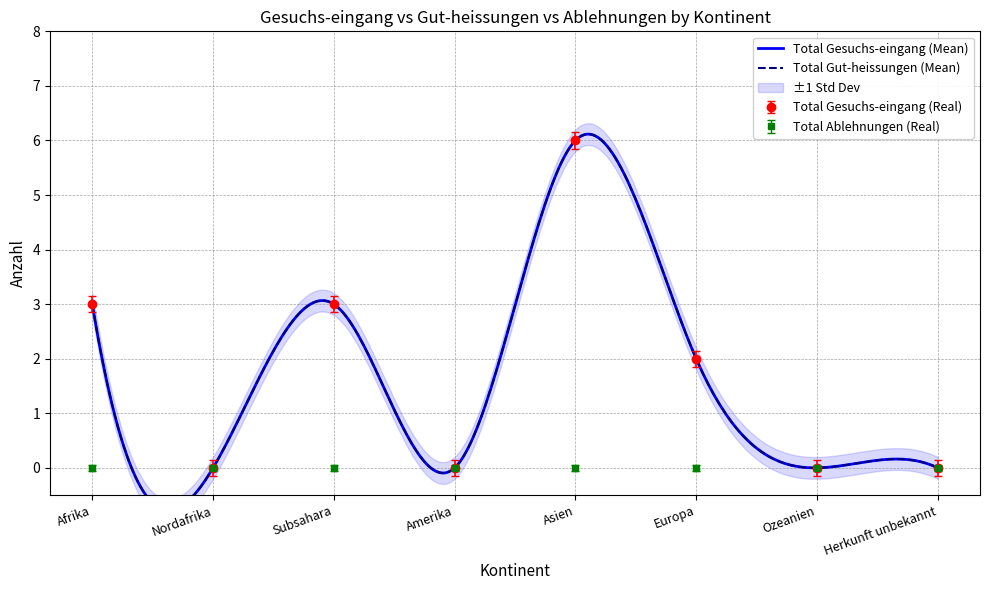

How many data points in Total Gut-heissungen are above 1?

4